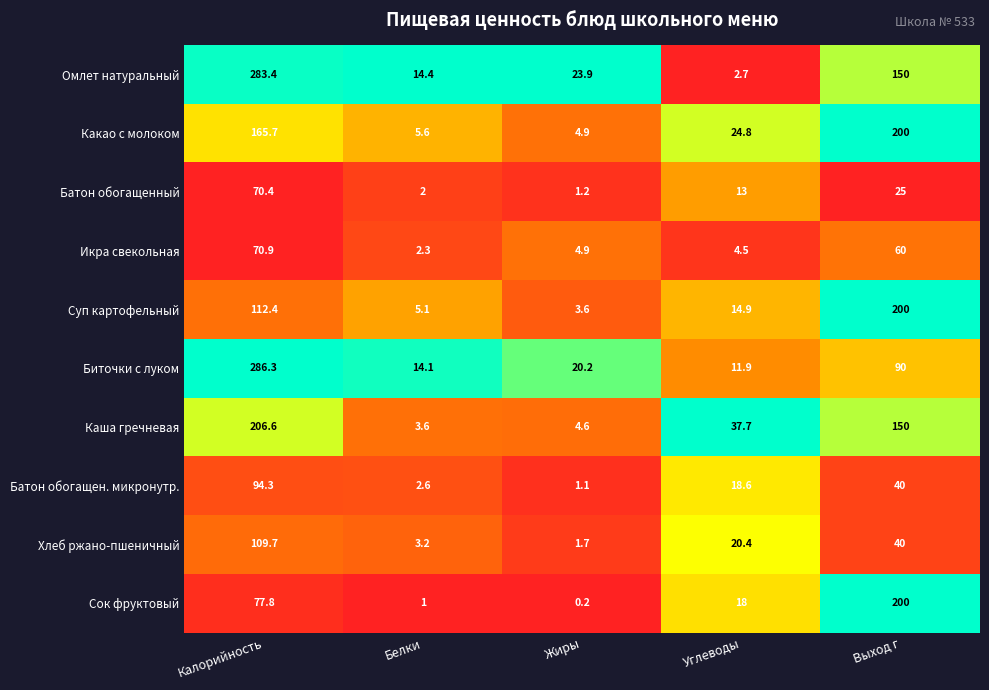

What is the total value across all series at Жиры?

66.3